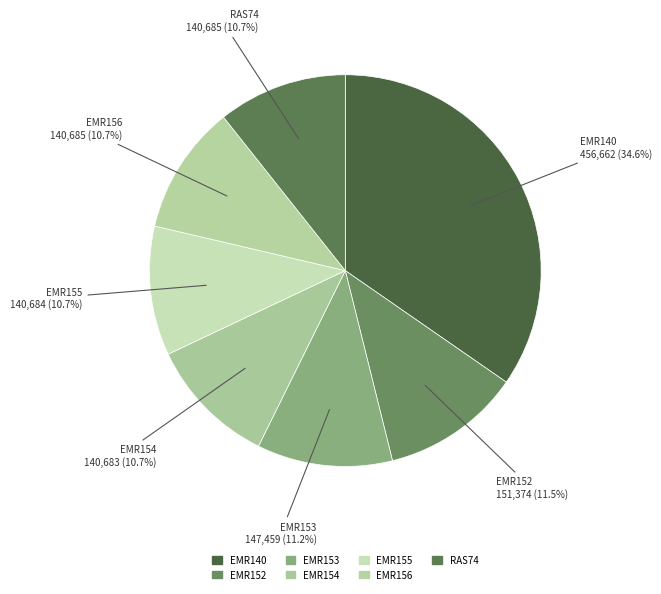

What is the total percentage of EMR156 and RAS74?

21.3%